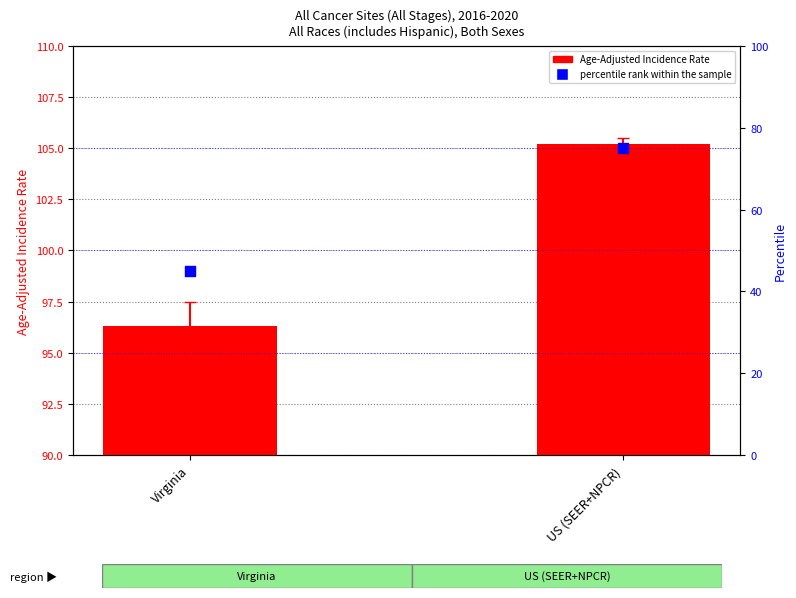

What is the total value across all series at Virginia?

141.3